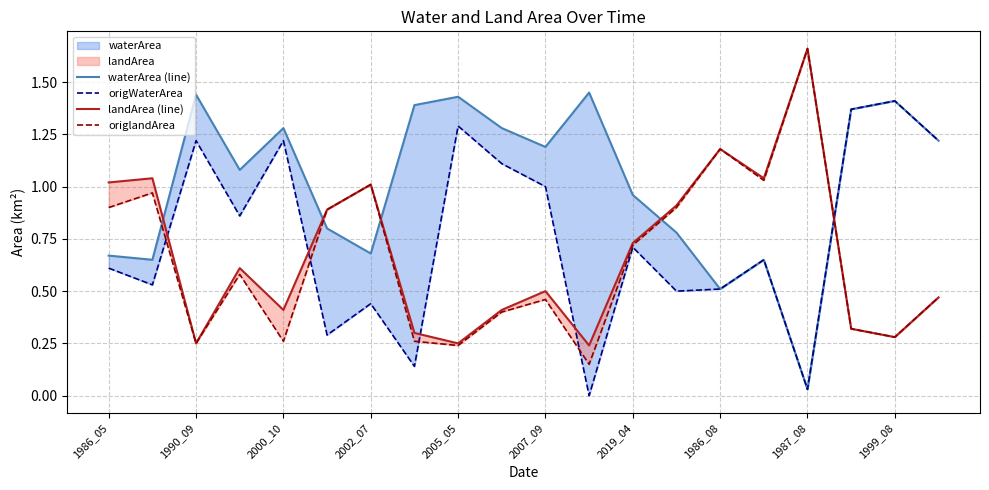

The value of origWaterArea at 2000_10 is 0.7. True or false?

False